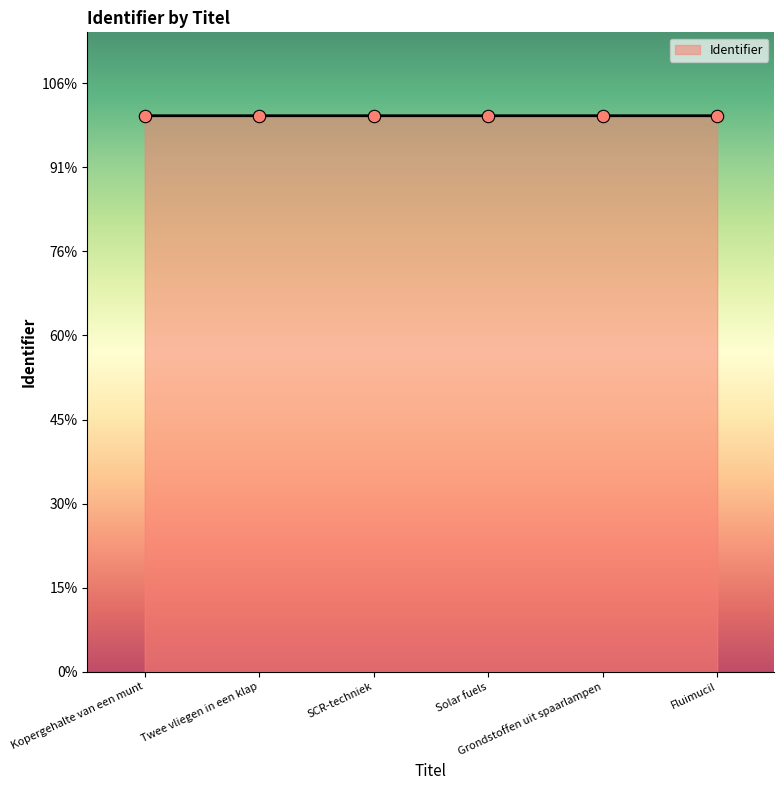

What is the ratio of the value at Twee vliegen in een klap to the value at Fluimucil?

1.0